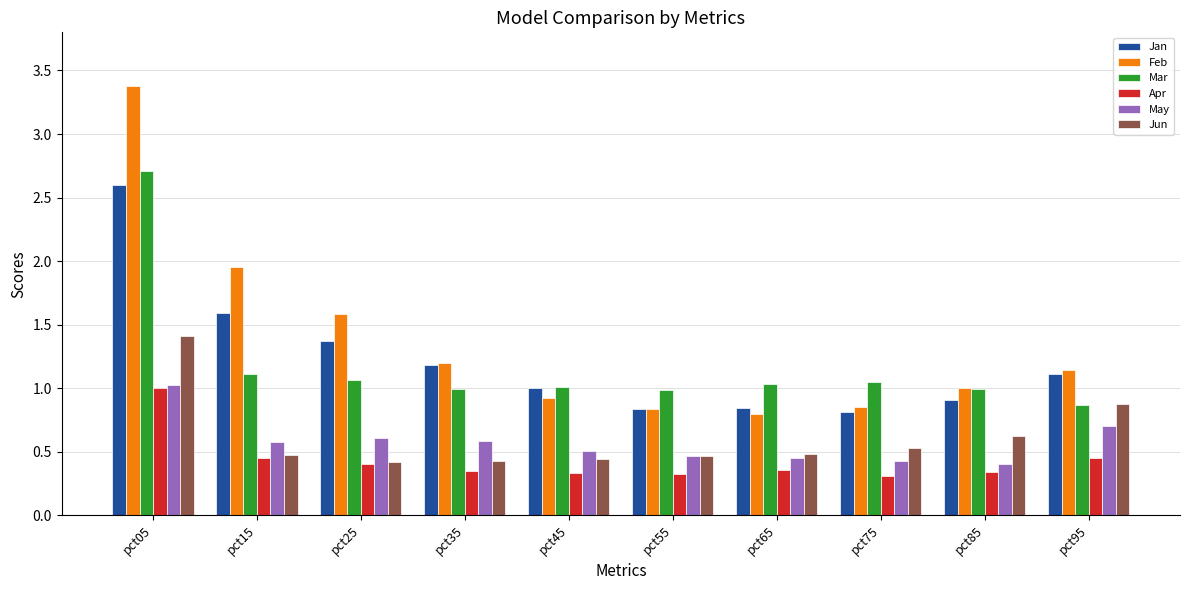

At which category is the sum across all series the highest?

pct05